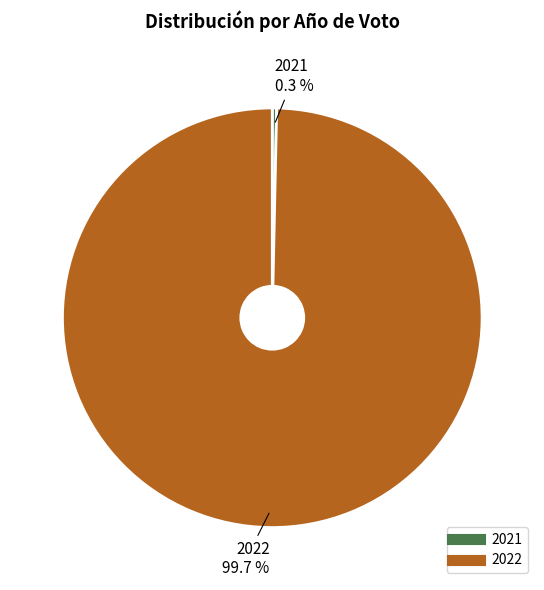

Is 2022 the majority of the pie?

Yes